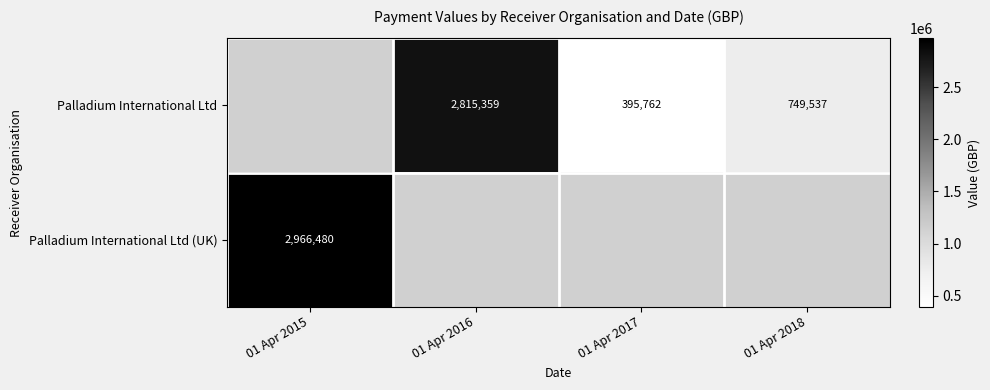

True or false: Palladium International Ltd has a value of 1297144 at 01 Apr 2018.

False